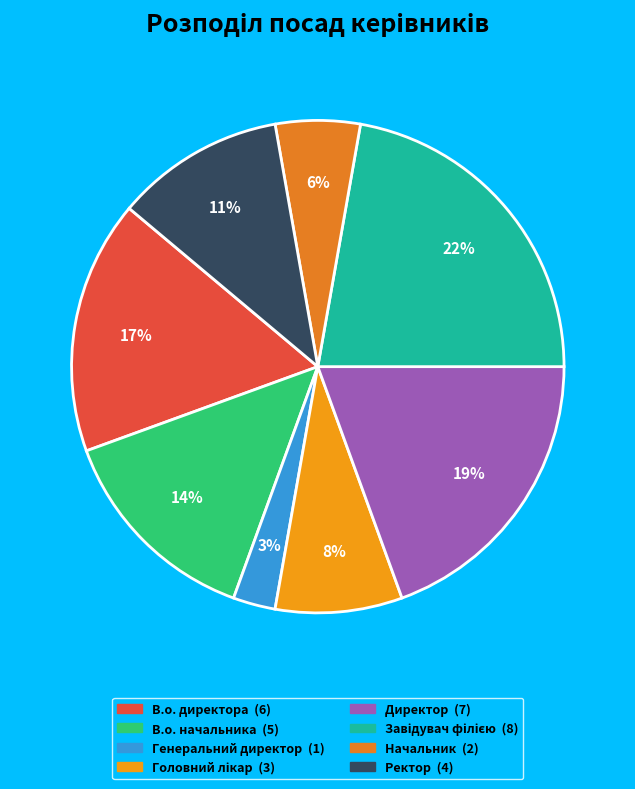

Rank the categories by value from highest to lowest.

Завідувач філією, Директор, В.о. директора, В.о. начальника, Ректор, Головний лікар, Начальник, Генеральний директор